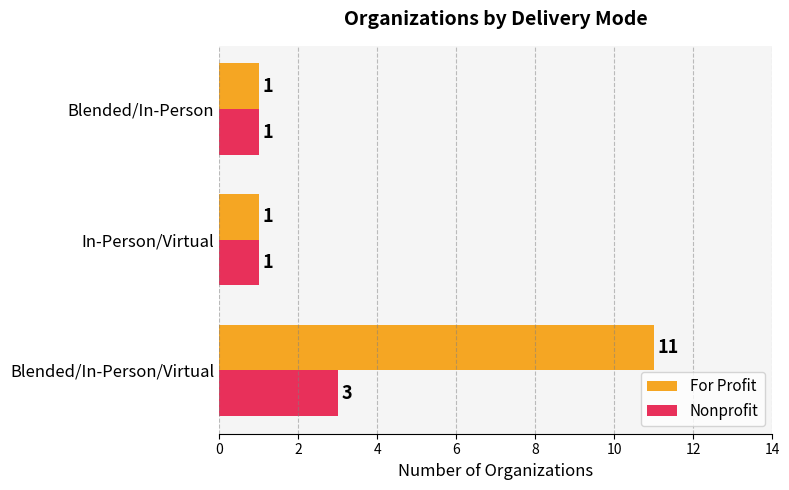

What is the average value of the For Profit series?

4